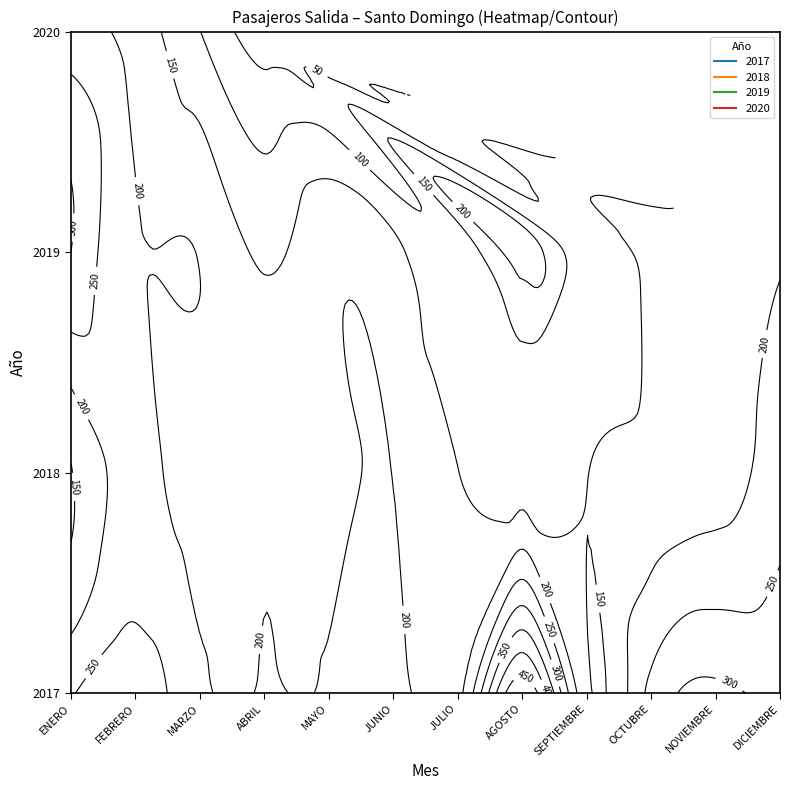

Where does the MAYO series first go above 188?

2017